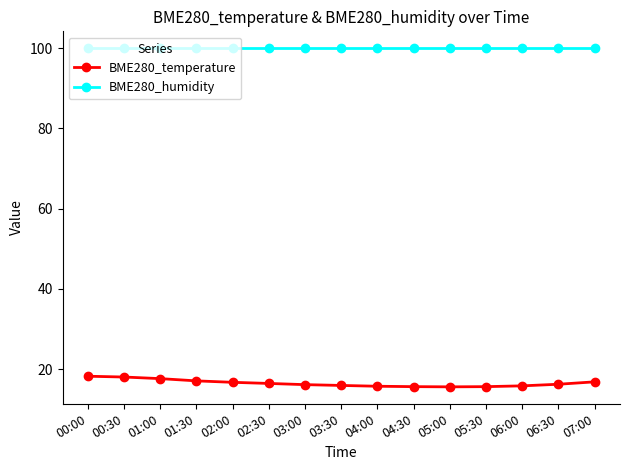

What is the sum of the BME280_temperature values at 02:30 and 01:30?

33.4